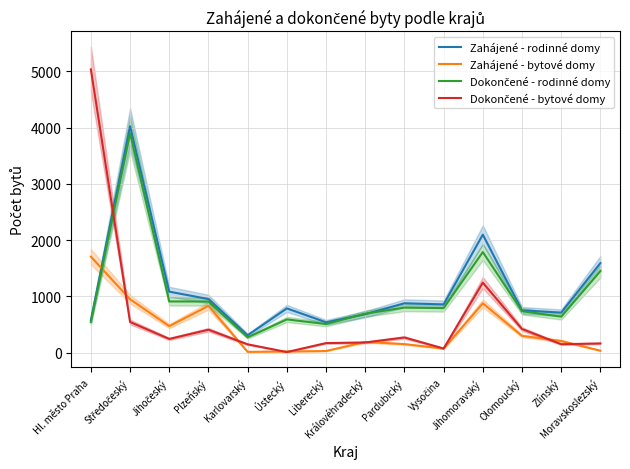

True or false: Zahájené - rodinné domy has a value of 788 at Ústecký.

True